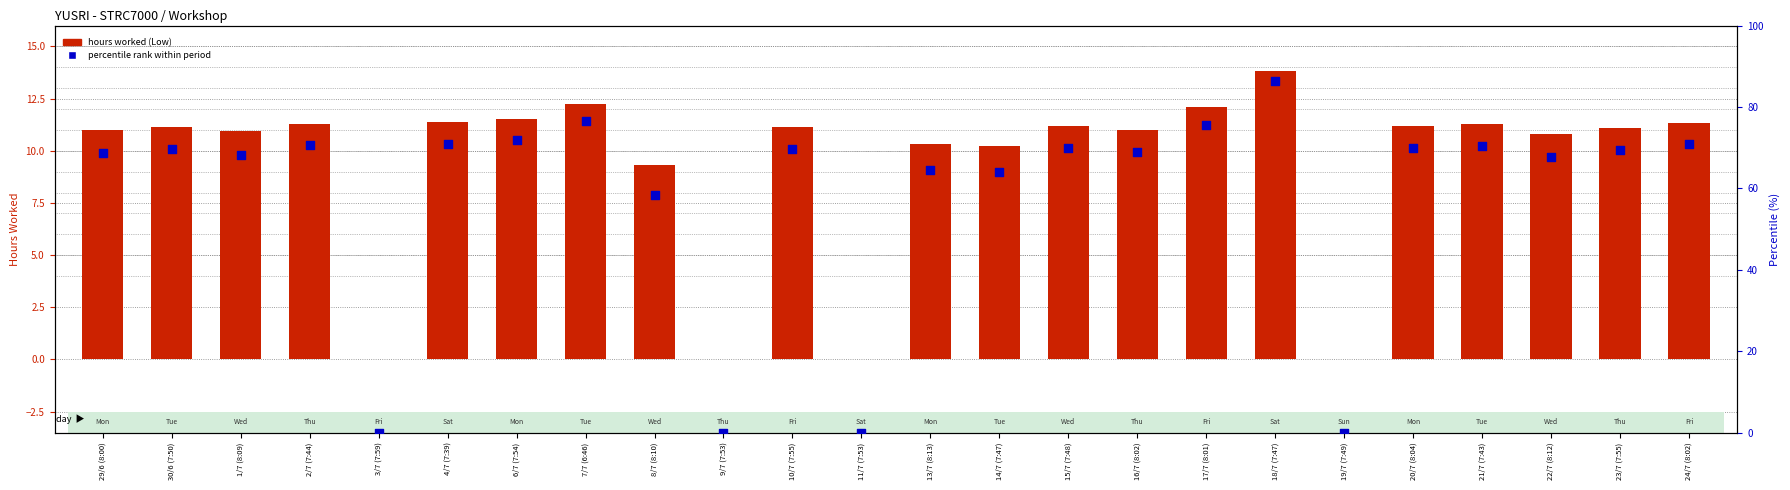

Which series has the largest total across all categories?

percentile within period